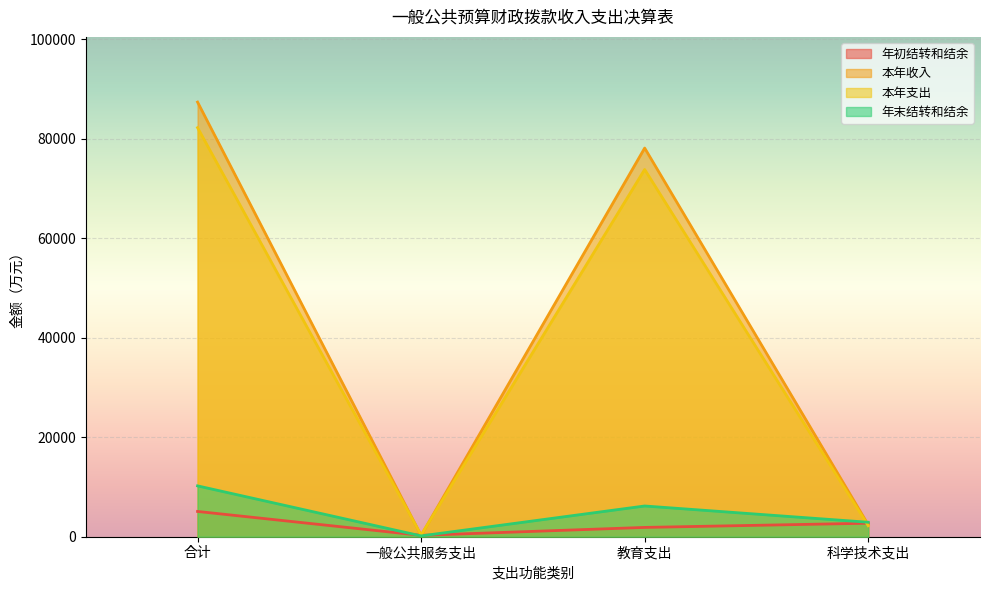

True or false: 本年收入 has more than 0 interior local peaks.

True